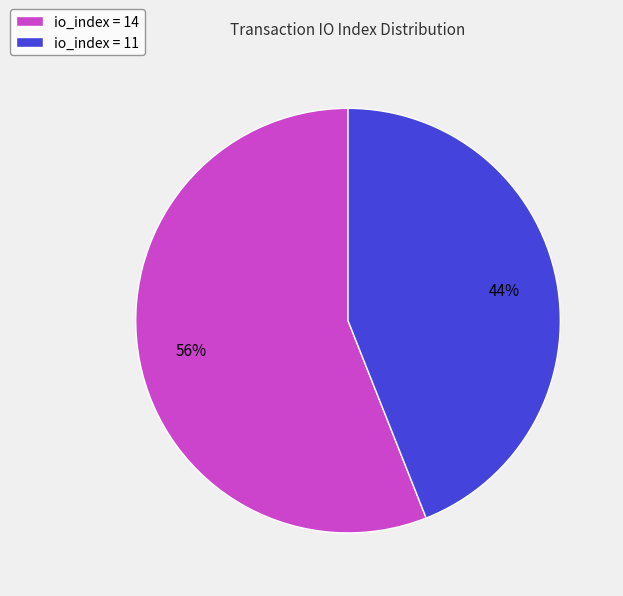

Does any single category account for the majority?

Yes